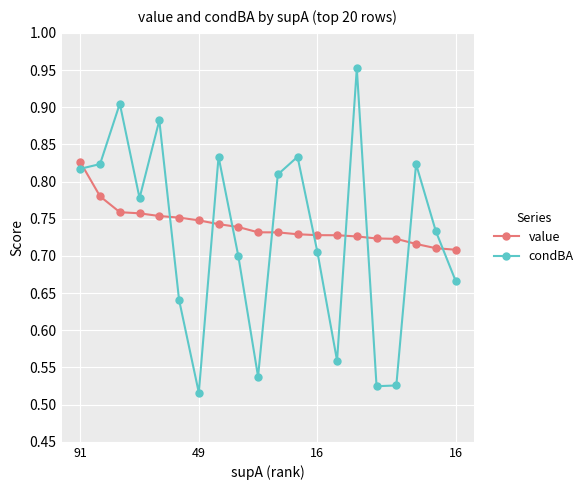

Rank the series by their average value, from highest to lowest.

value, condBA